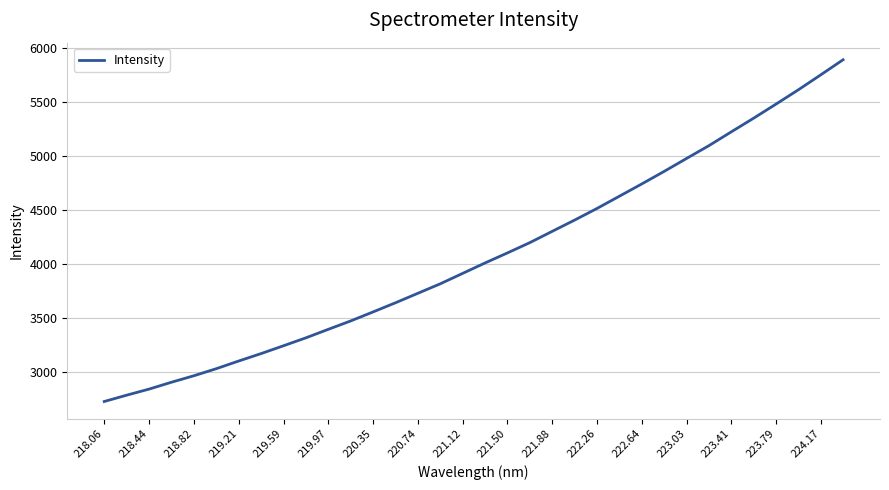

Reading left to right, extract all data points from this chart.

2726.3	2784.9	2841.2	2905.0	2965.1	3030.6	3101.7	3170.7	3243.2	3316.7	3395.6	3473.4	3557.1	3641.8	3729.8	3817.7	3914.4	4011.0	4104.1	4199.4	4304.1	4408.4	4516.1	4629.6	4743.4	4859.7	4979.5	5098.3	5226.1	5352.9	5483.4	5616.2	5754.5	5894.8